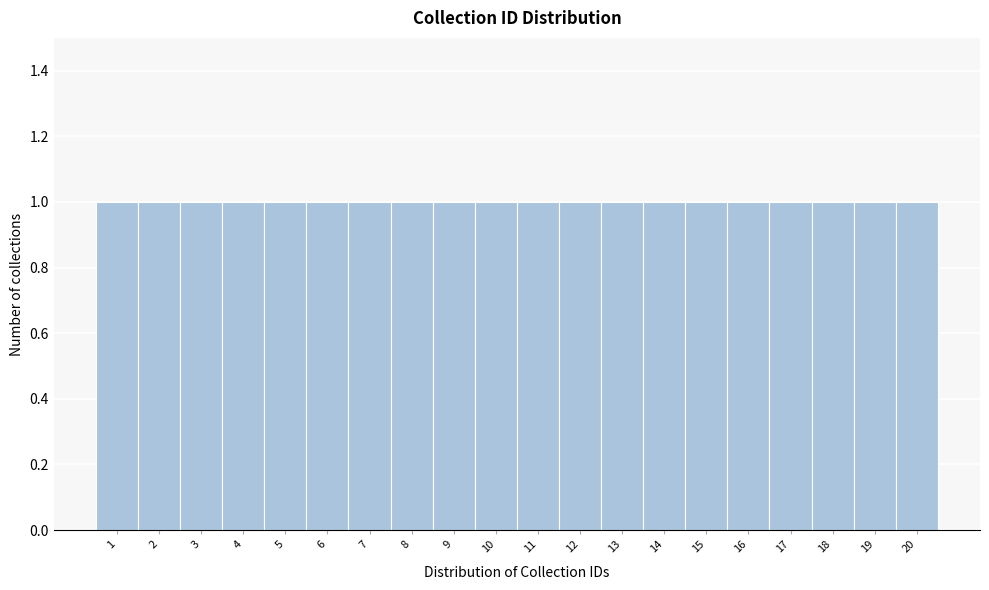

How tall is the bar that spans 11.5 to 12.5 on the x-axis? The values are not printed on the chart, so give them approximately, as read against the axis.

1